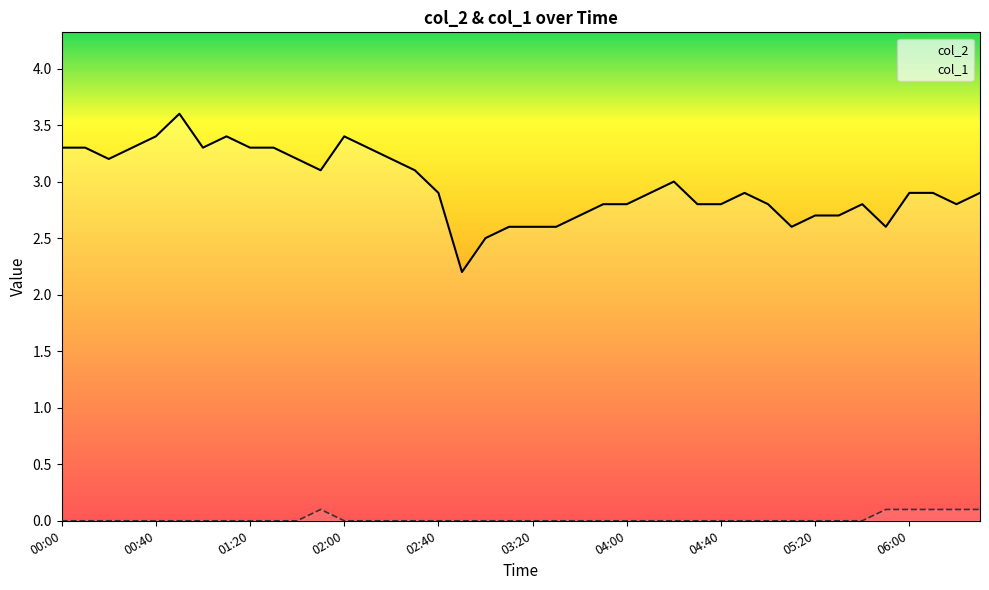

True or false: col_1 has a value of -0.0 at 15.

False